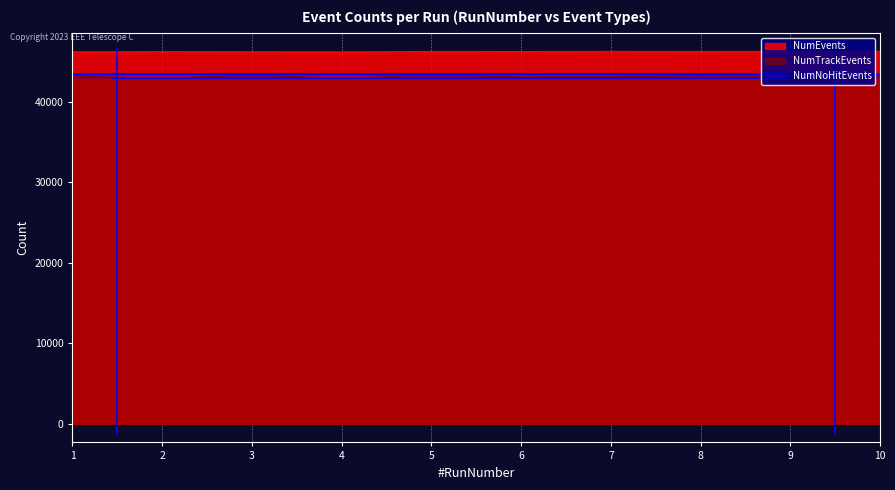

How many data points in NumTrackEvents are less than 43176?

5